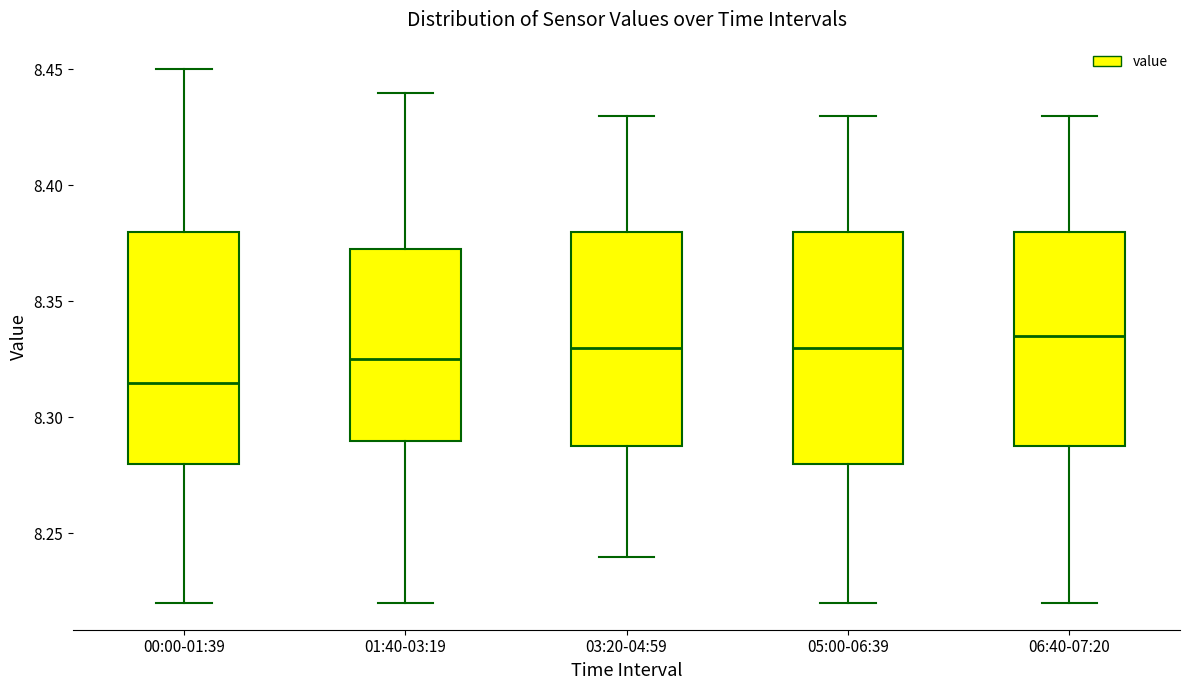

Reading left to right, read every box against the y-axis: the position of its median line, the range the box covers, and the ends of its whiskers. The values are not printed on the chart, so give them approximately, as read against the axis.

00:00-01:39: median 8.315, box 8.280 to 8.380, whiskers 8.220 to 8.450
01:40-03:19: median 8.325, box 8.290 to 8.375, whiskers 8.220 to 8.440
03:20-04:59: median 8.330, box 8.290 to 8.380, whiskers 8.240 to 8.430
05:00-06:39: median 8.330, box 8.280 to 8.380, whiskers 8.220 to 8.430
06:40-07:20: median 8.335, box 8.290 to 8.380, whiskers 8.220 to 8.430